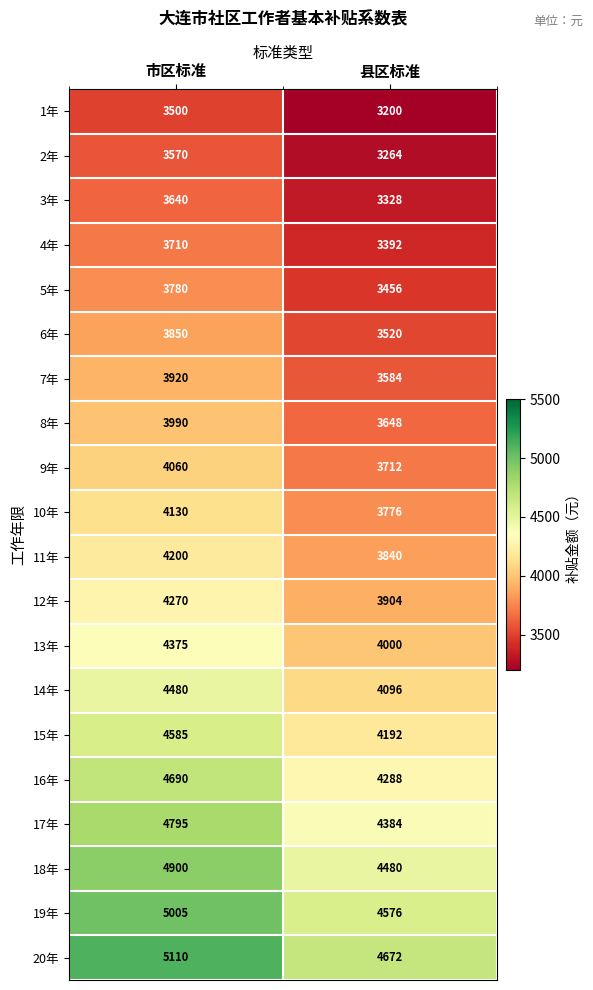

True or false: 14年 has a value of 6166 at 市区标准.

False